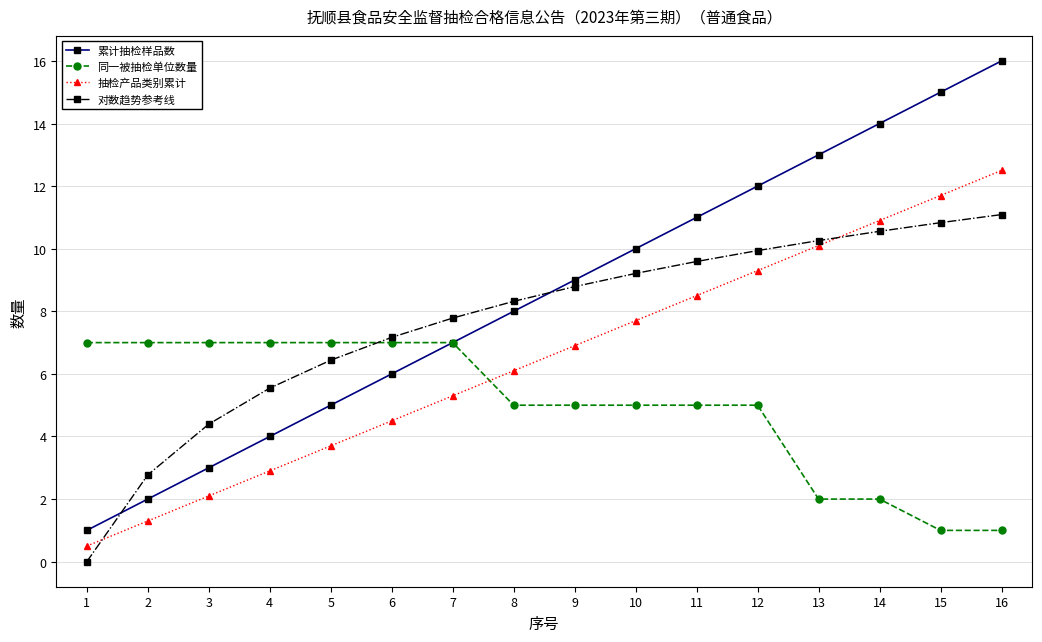

Reading left to right, what are all the values shown in this chart?

累计抽检样品数: 1.0	2.0	3.0	4.0	5.0	6.0	7.0	8.0	9.0	10.0	11.0	12.0	13.0	14.0	15.0	16.0
同一被抽检单位数量: 7.0	7.0	7.0	7.0	7.0	7.0	7.0	5.0	5.0	5.0	5.0	5.0	2.0	2.0	1.0	1.0
抽检产品类别累计: 0.5	1.3	2.1	2.9	3.7	4.5	5.3	6.1	6.9	7.7	8.5	9.3	10.1	10.9	11.7	12.5
对数趋势参考线: 0.0	2.8	4.4	5.5	6.4	7.2	7.8	8.3	8.8	9.2	9.6	9.9	10.3	10.6	10.8	11.1